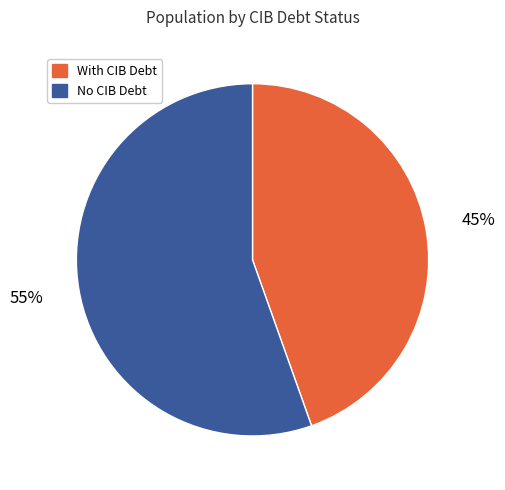

The With CIB Debt slice represents 45% of the pie. True or false?

True